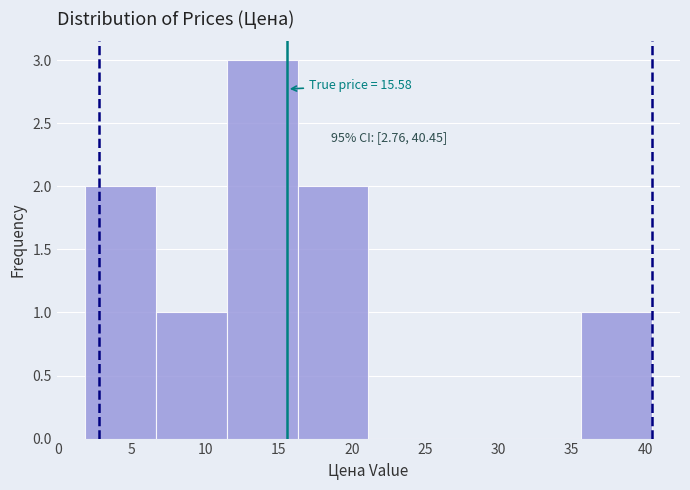

Which range on the x-axis has the tallest bar?

11.5 to 16.5